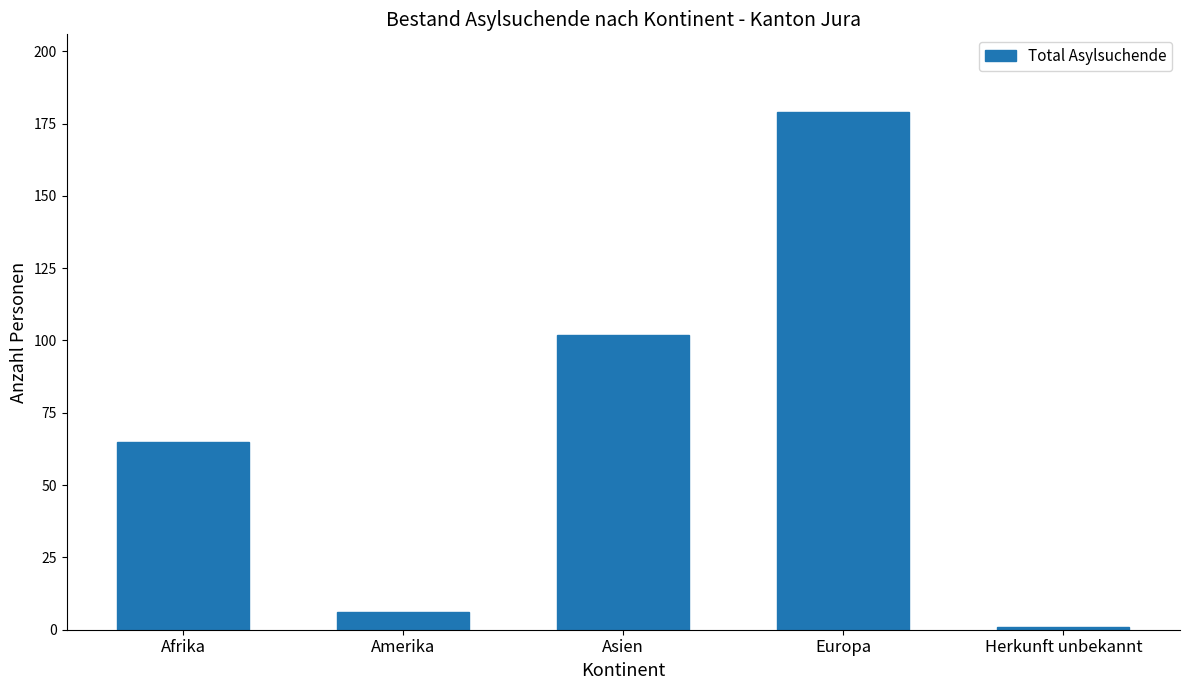

Between Amerika and Afrika, which is larger?

Afrika